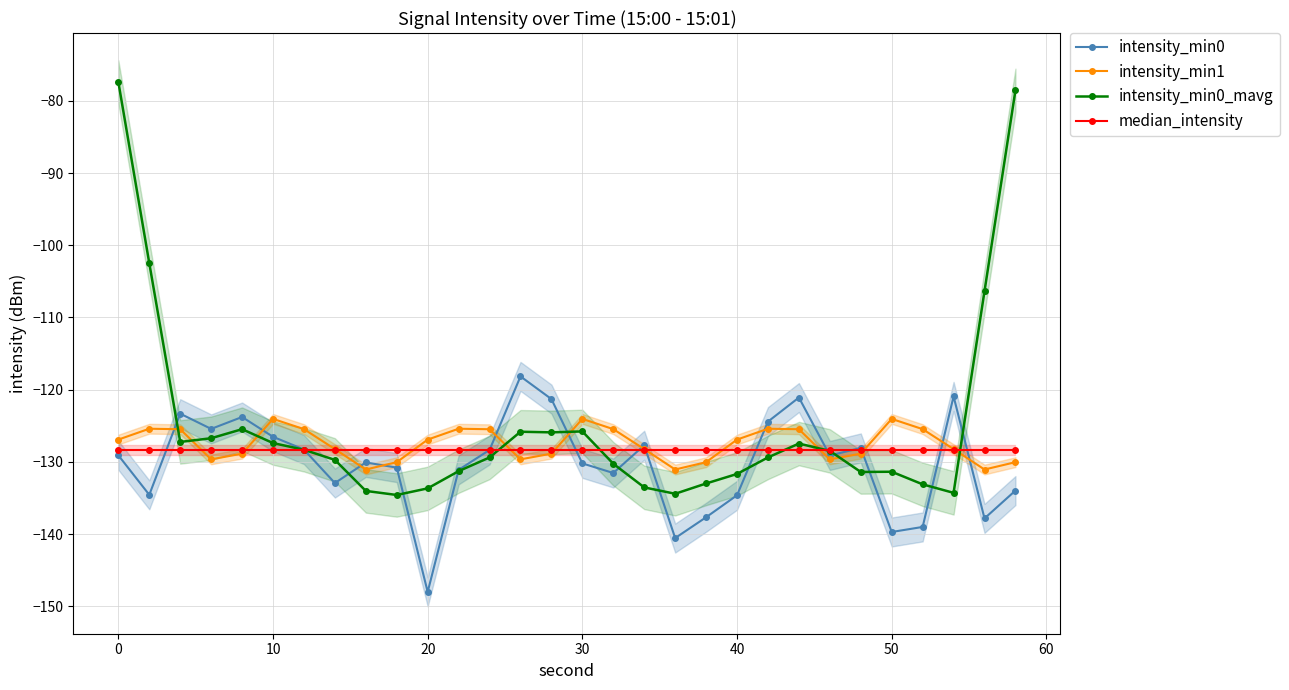

Is it true that median_intensity equals -69.2 at 20?

False